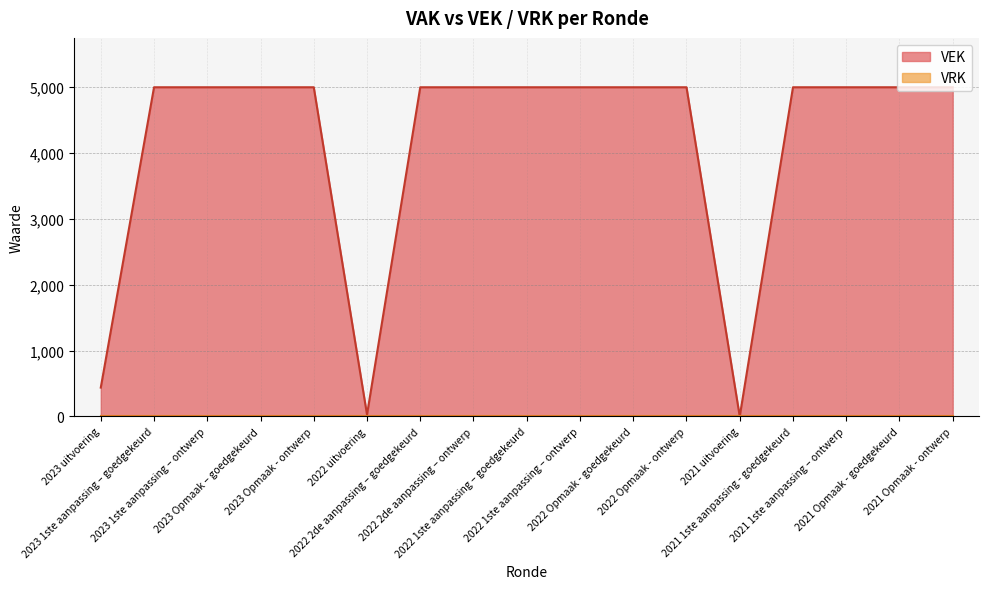

True or false: the data shows 27 at 2022 uitvoering.

True